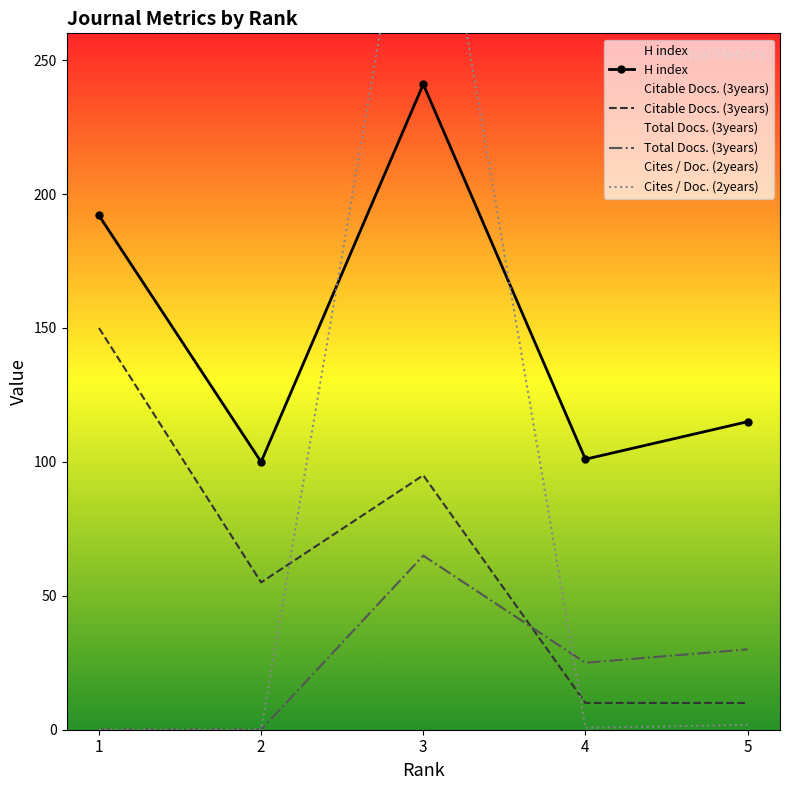

What is the sum of all H index values?

749